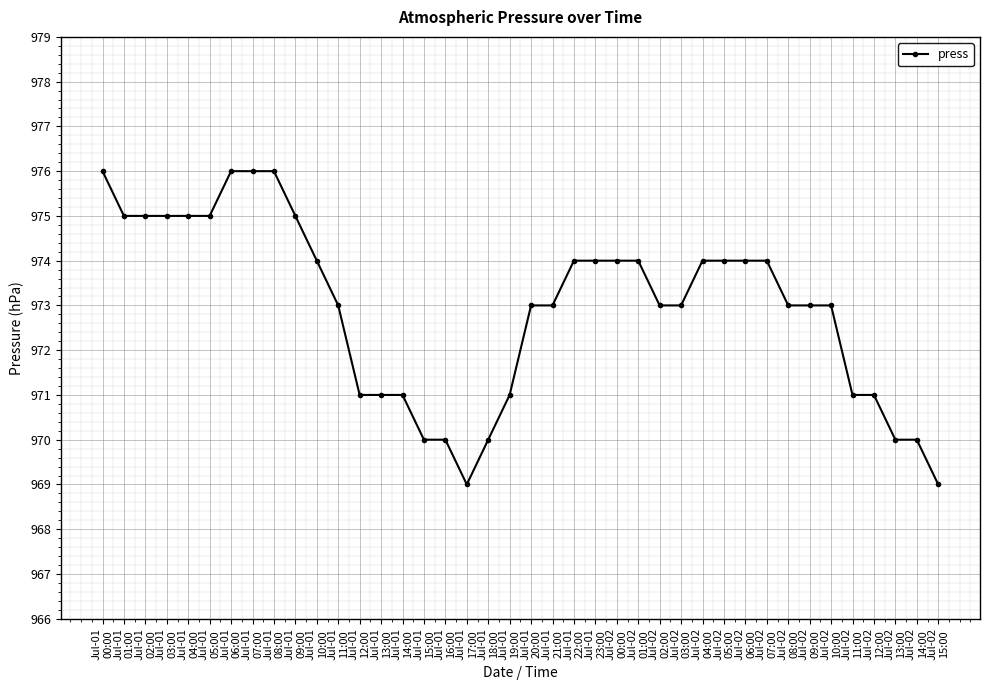

Between Jul-01
22:00 and Jul-01
14:00, which is larger?

Jul-01
22:00